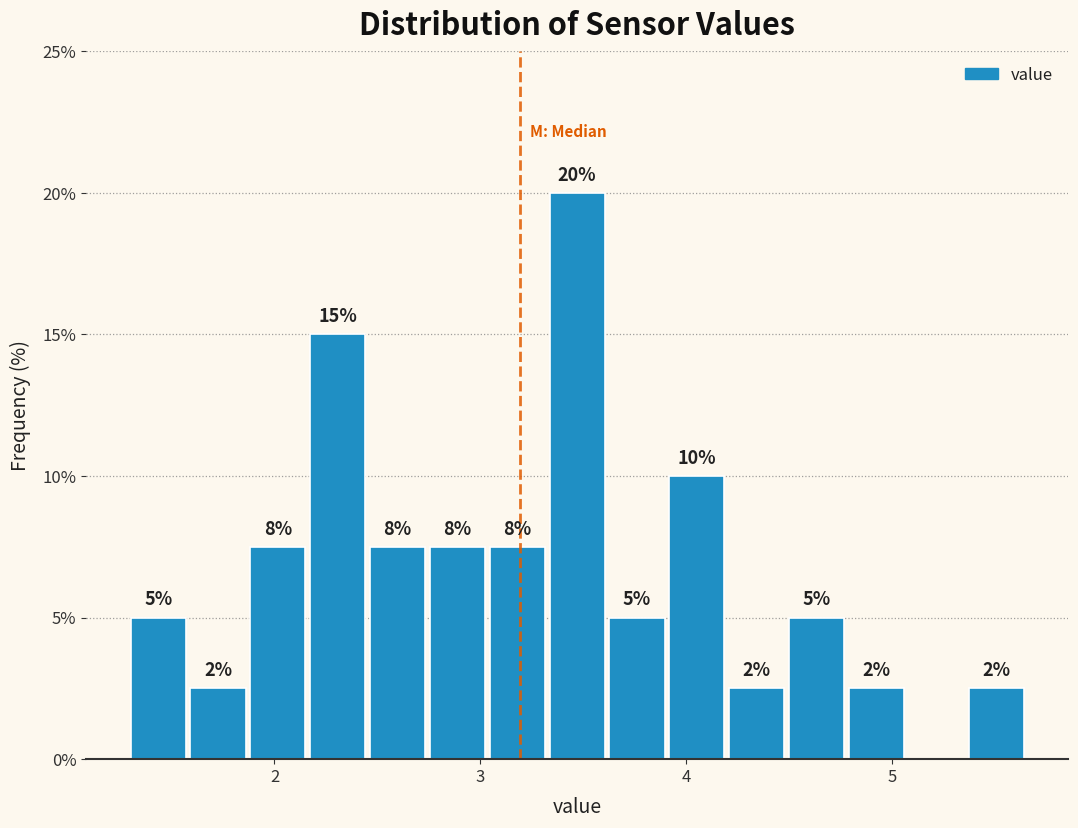

Around what value on the x-axis is the tallest bar? Give the approximate position of its centre, as read against the axis.

3.5